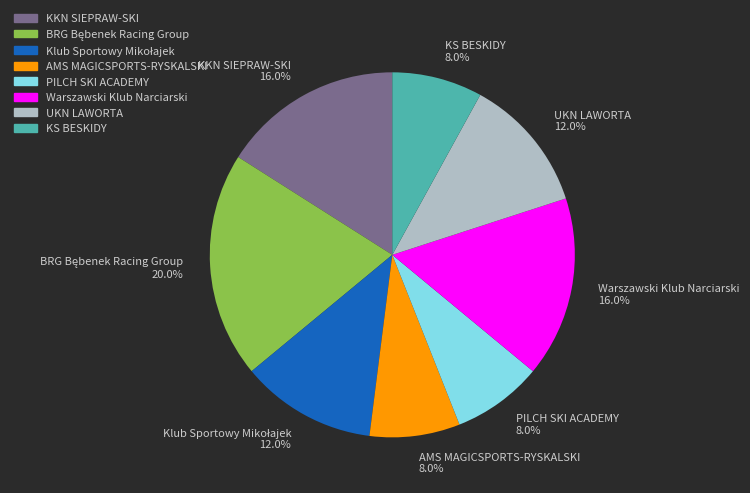

What portion of the pie excludes KS BESKIDY?

92.0%